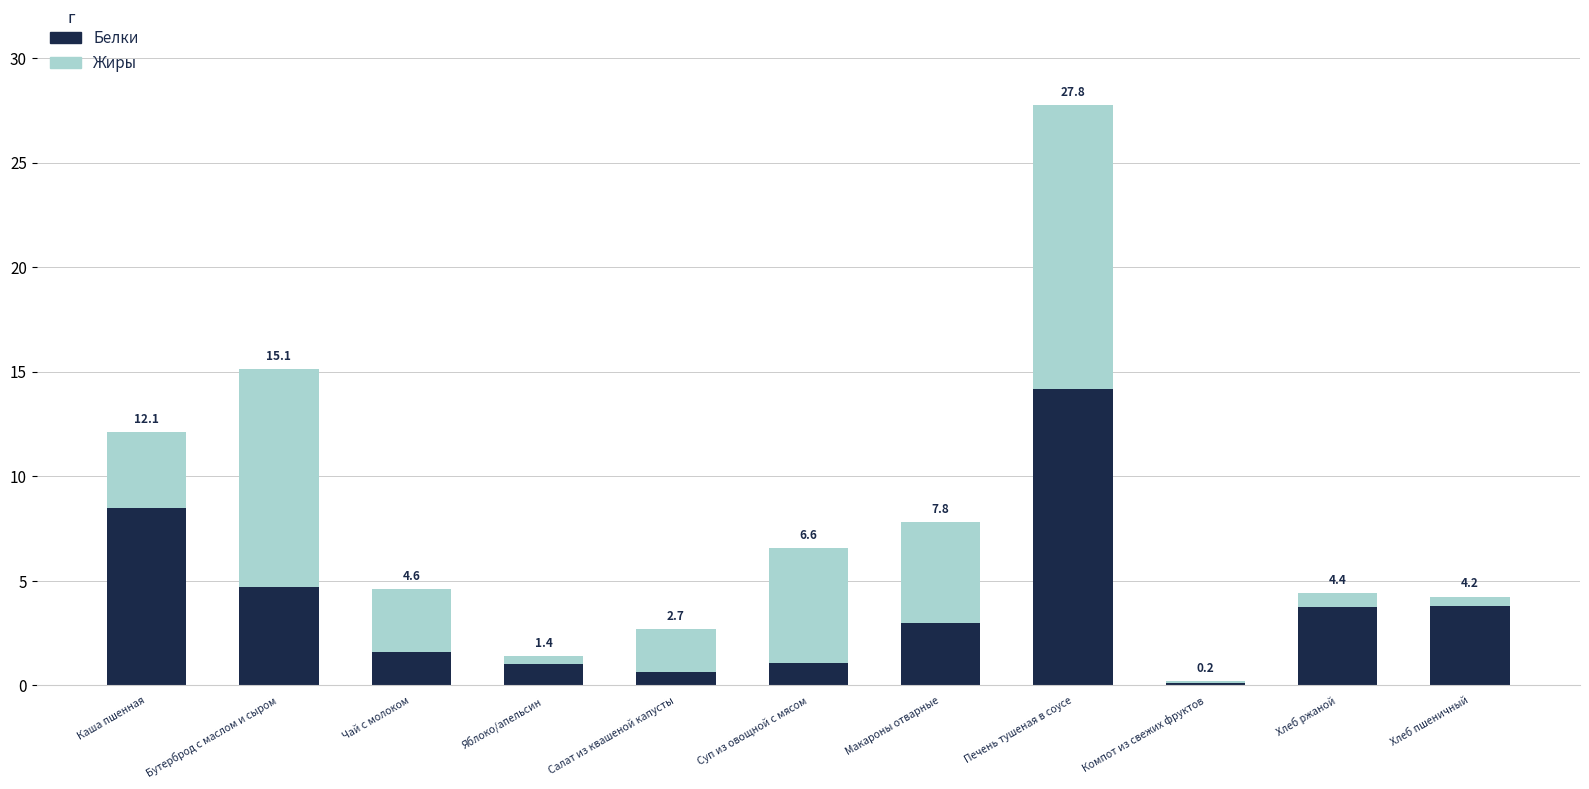

Does the chart contain any negative values?

No